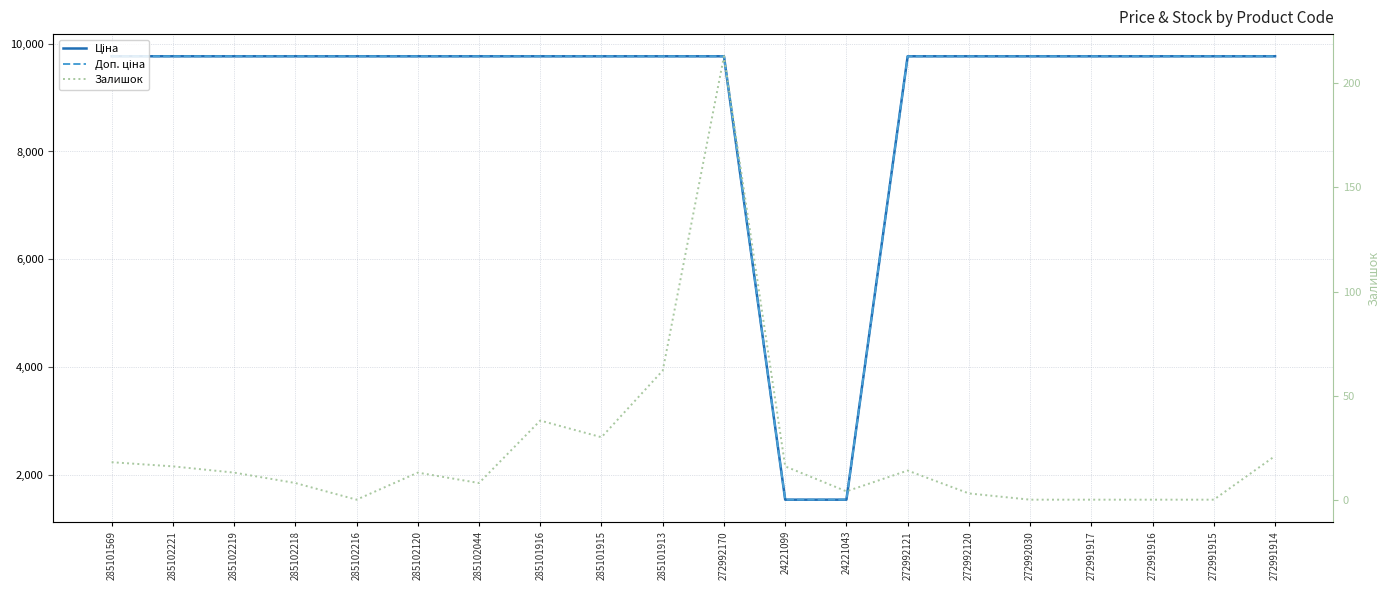

How many lines are shown in the chart?

3